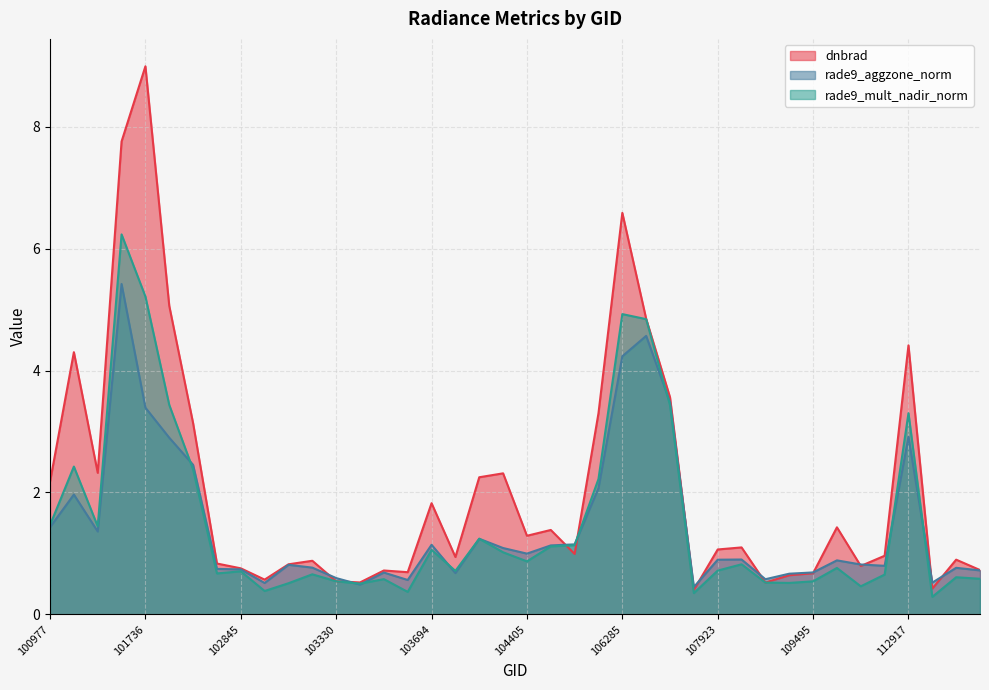

Which series changed the most between 104397 and 106642?

rade9_mult_nadir_norm